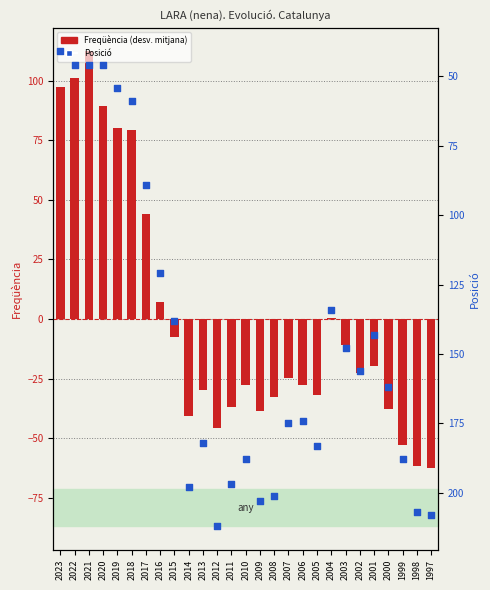

At how many categories does at least one series exceed 35?

27